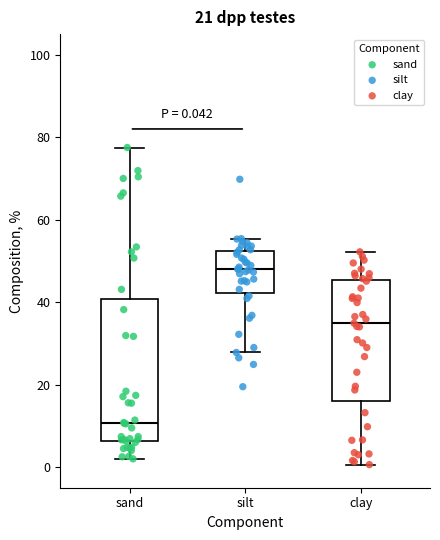

Comparing the boxes themselves (not the whiskers), which one is the tallest?

sand